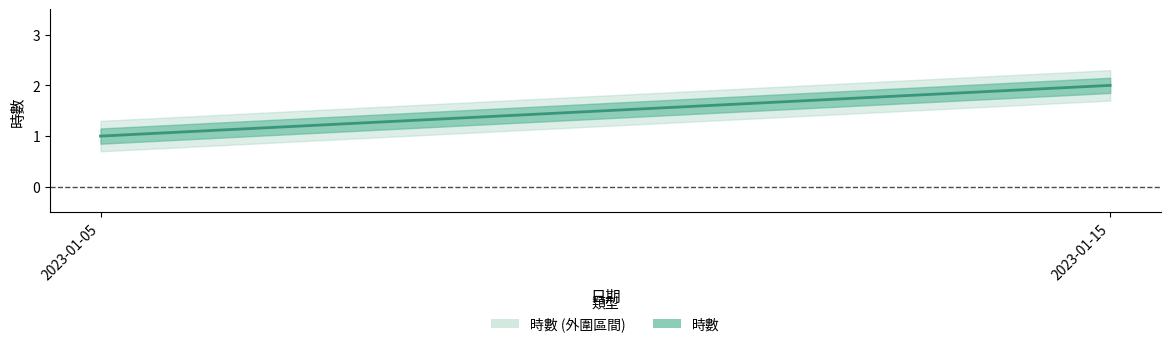

Which has a higher value, 2023-01-15 or 2023-01-05?

2023-01-15